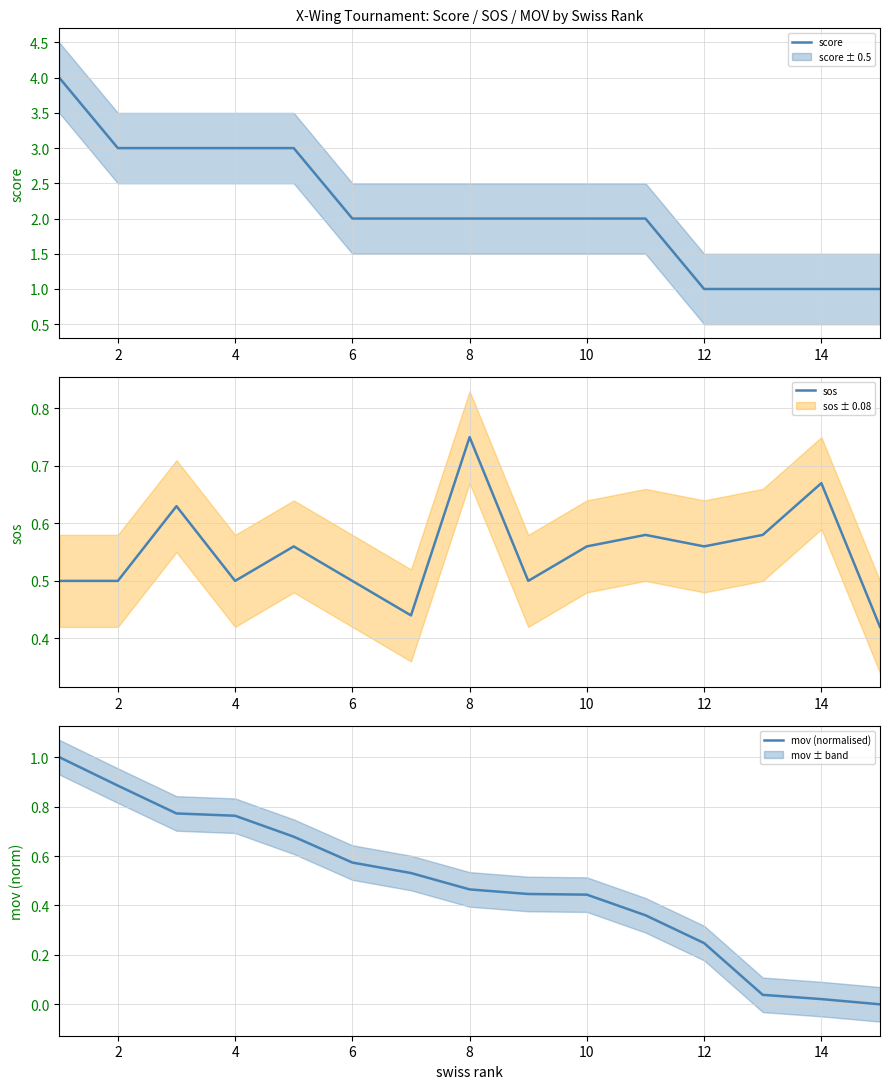

Is it true that score equals 1 at 14?

True